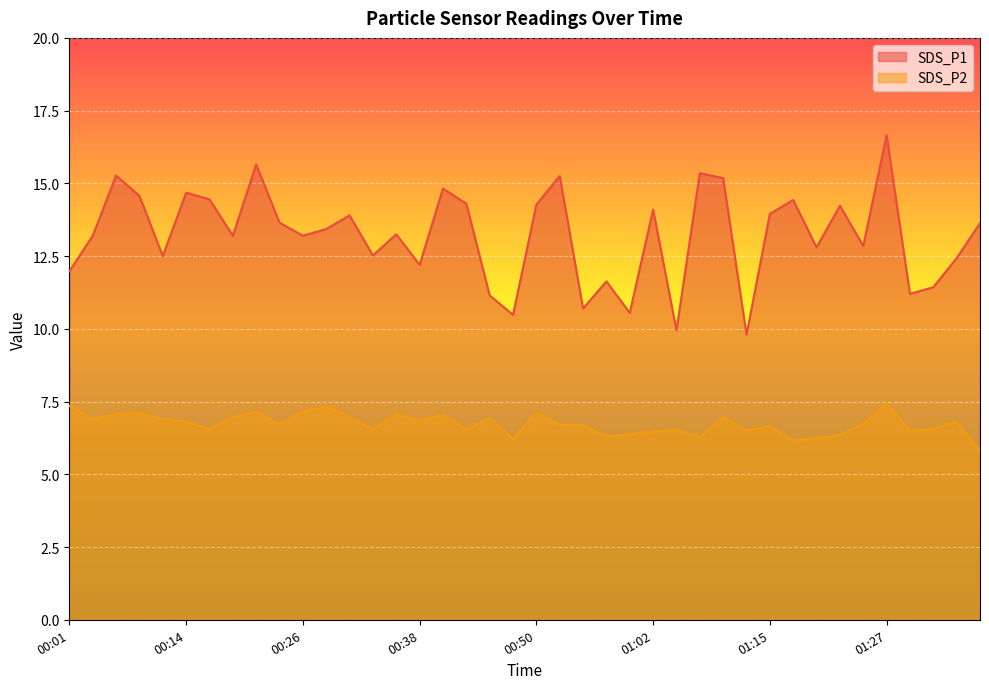

How many categories are shown in the chart?

40